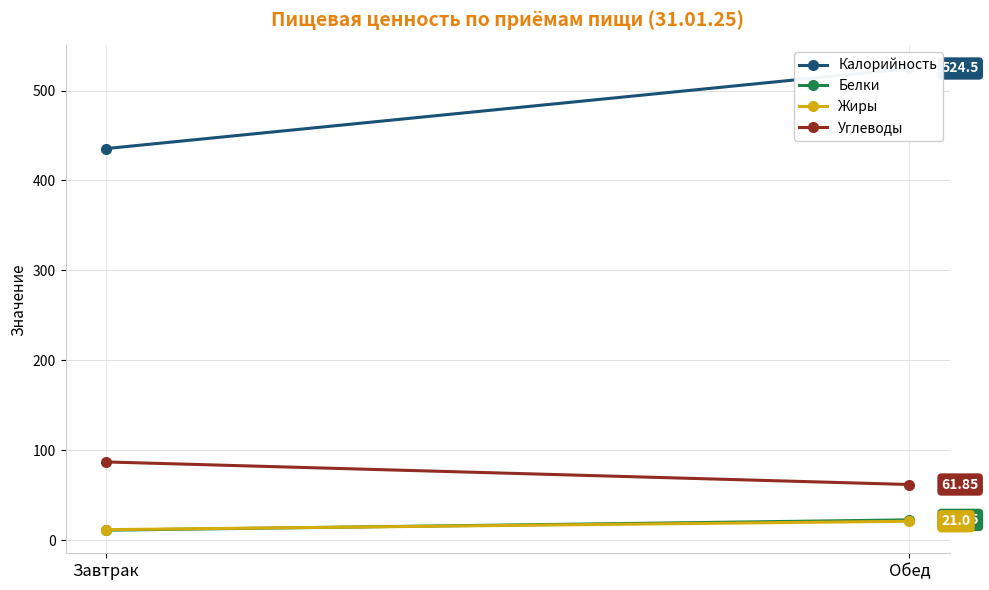

What is the value of the Белки point at the 1st from the left?

11.1